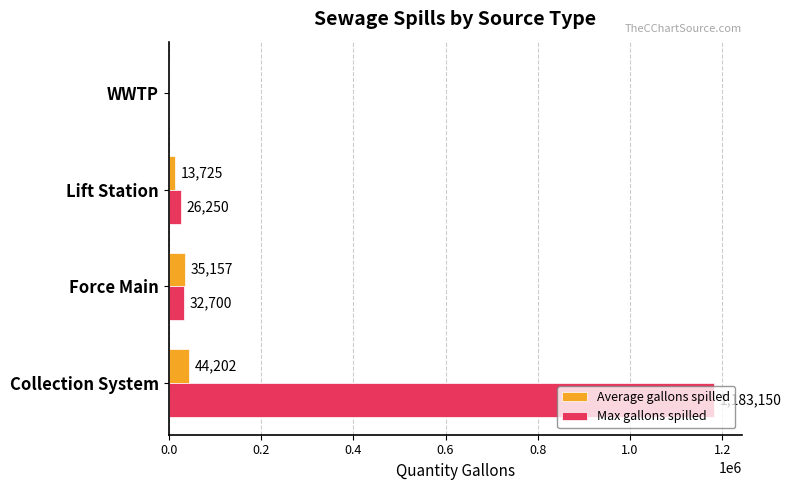

Count the number of data series in this chart.

2